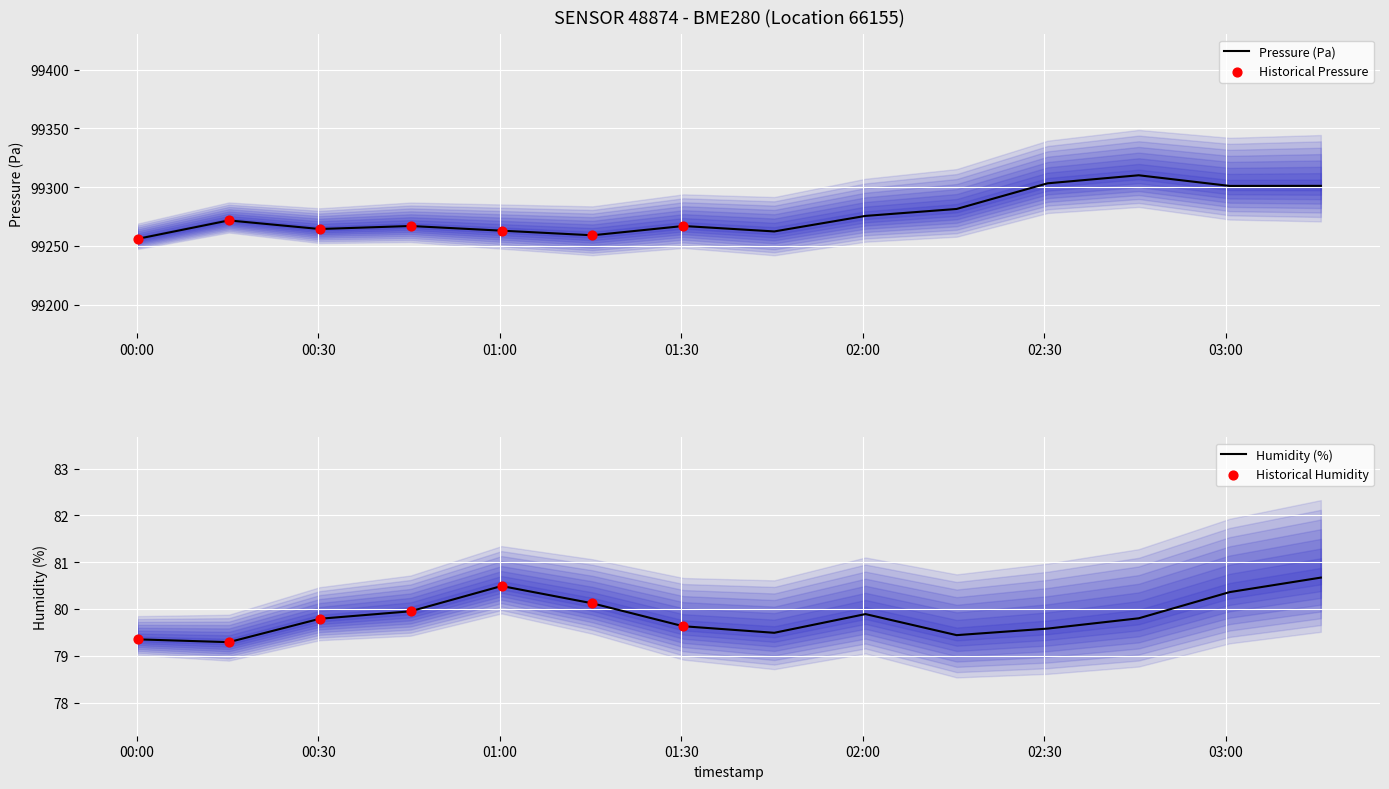

Which series reaches the minimum Y coordinate?

humidity